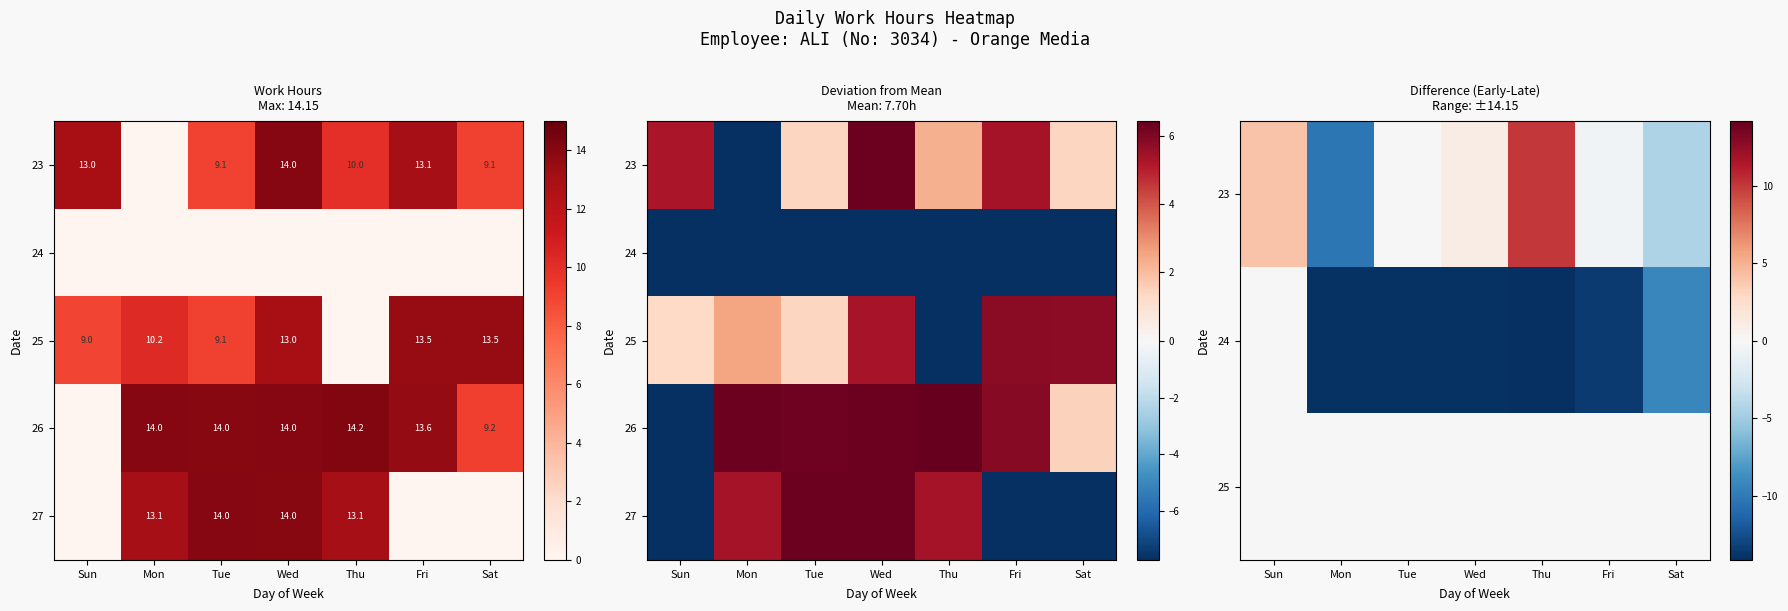

At which label does 24 first exceed -13?

Sun